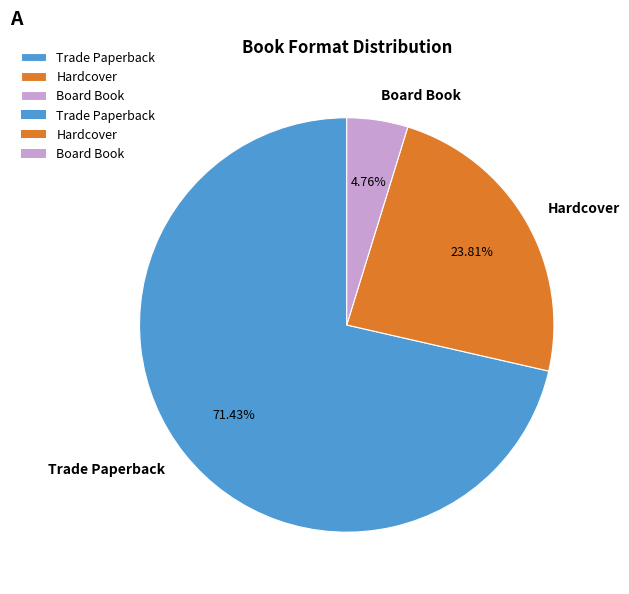

What percentage is the Board Book slice, to the nearest percent?

5%